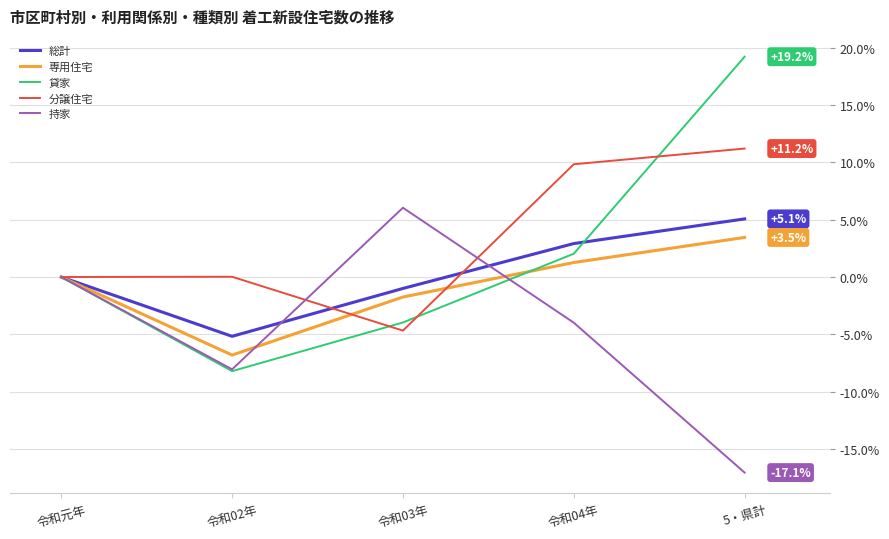

In 分譲住宅, how many points are lower than both neighbors (excluding endpoints)?

1